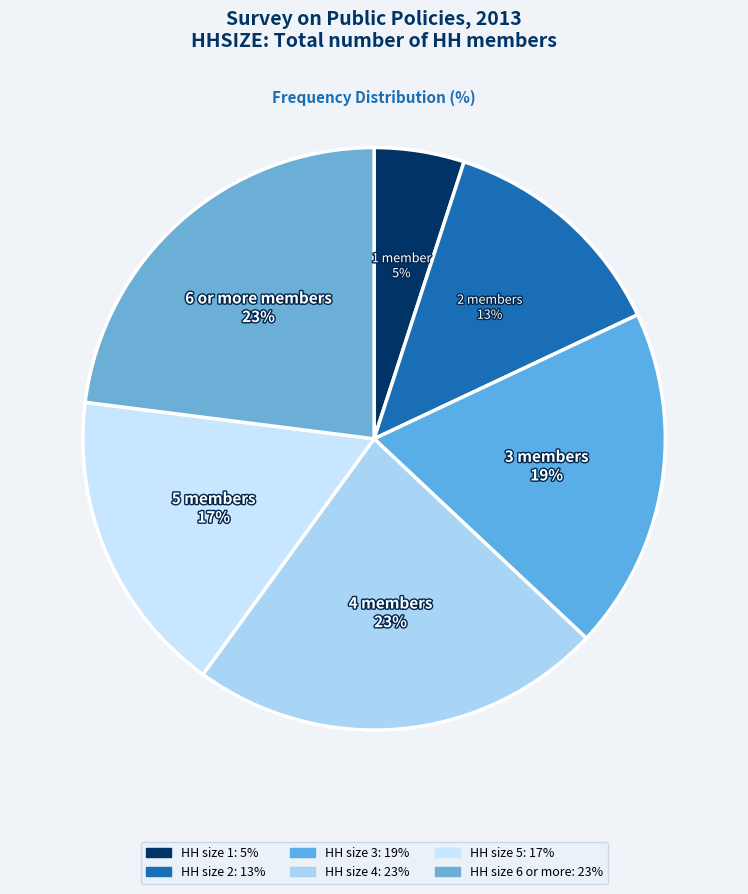

Count the number of slices in the pie.

6